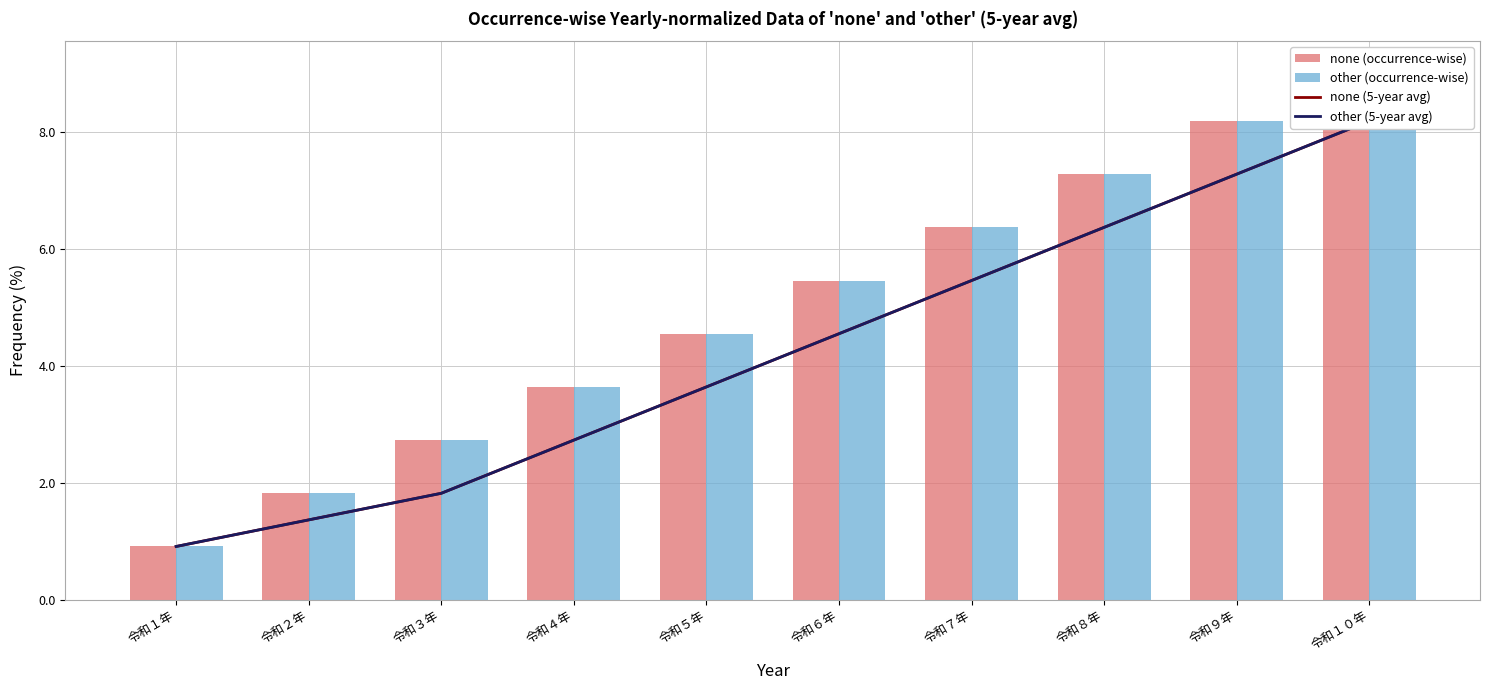

Read the none (occurrence-wise) value at 令和６年.

5.5